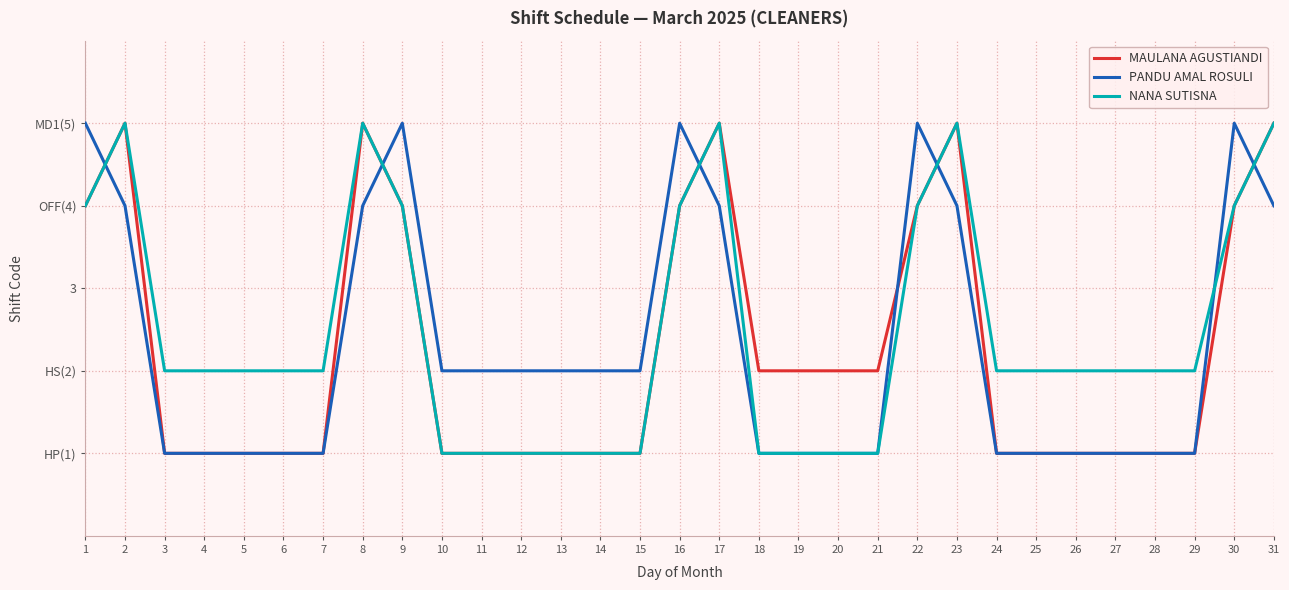

Between 4 and 19, which is larger?

19